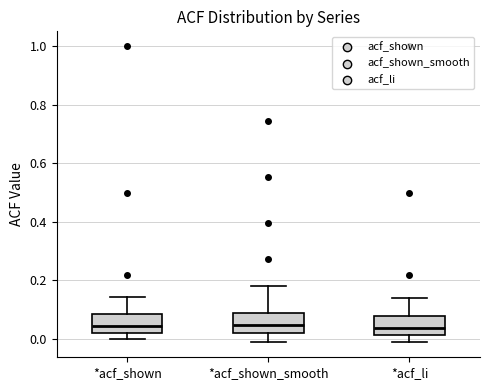

Reading left to right, transcribe this box plot: for each box, give where its median line is, the range the box spans, and where its two whiskers end, as read against the y-axis. The values are not printed on the chart, so give them approximately, as read against the axis.

*acf_shown: median 0.04, box 0.02 to 0.08, whiskers 0.00 to 0.14
*acf_shown_smooth: median 0.04, box 0.02 to 0.08, whiskers -0.02 to 0.18
*acf_li: median 0.04, box 0.02 to 0.08, whiskers -0.02 to 0.14